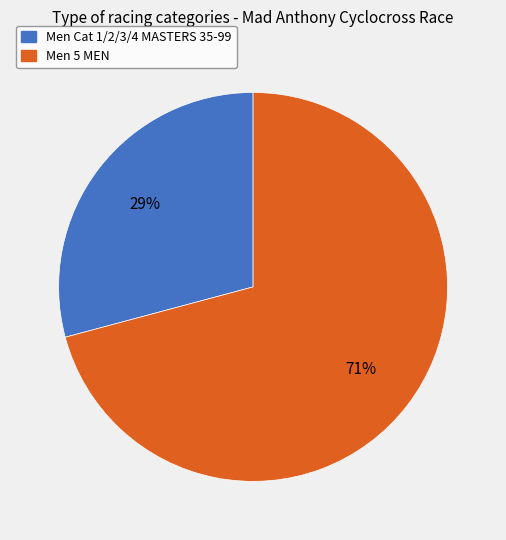

Is the sum of Men Cat 1/2/3/4 MASTERS 35-99 and Men 5 MEN greater than half?

Yes